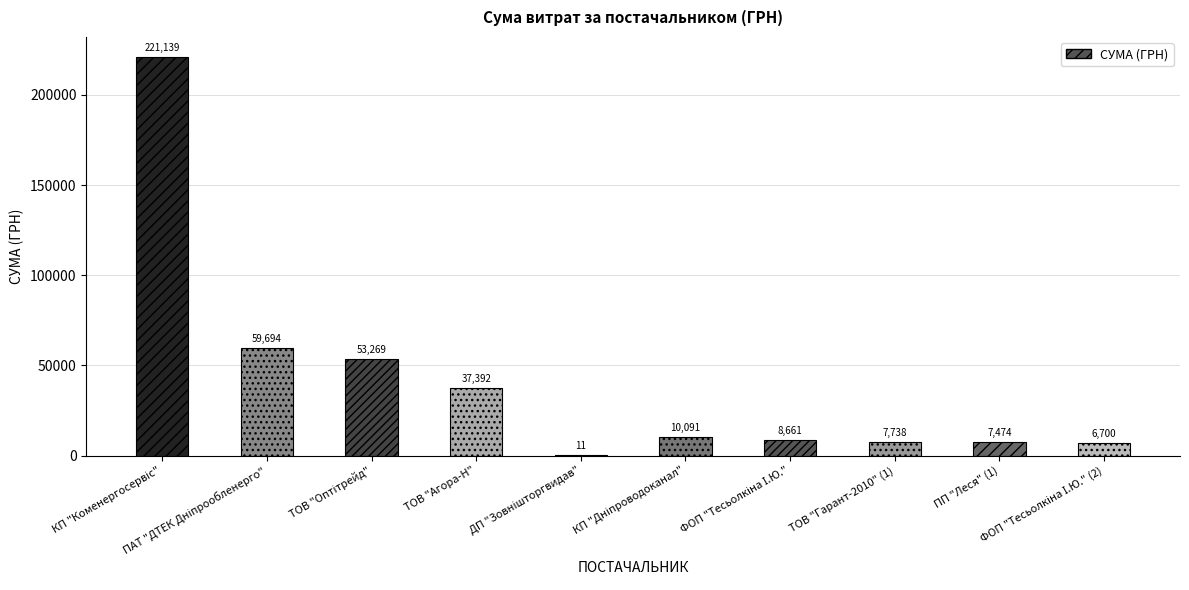

True or false: the data shows 11831.9 at ТОВ "Оптітрейд".

False